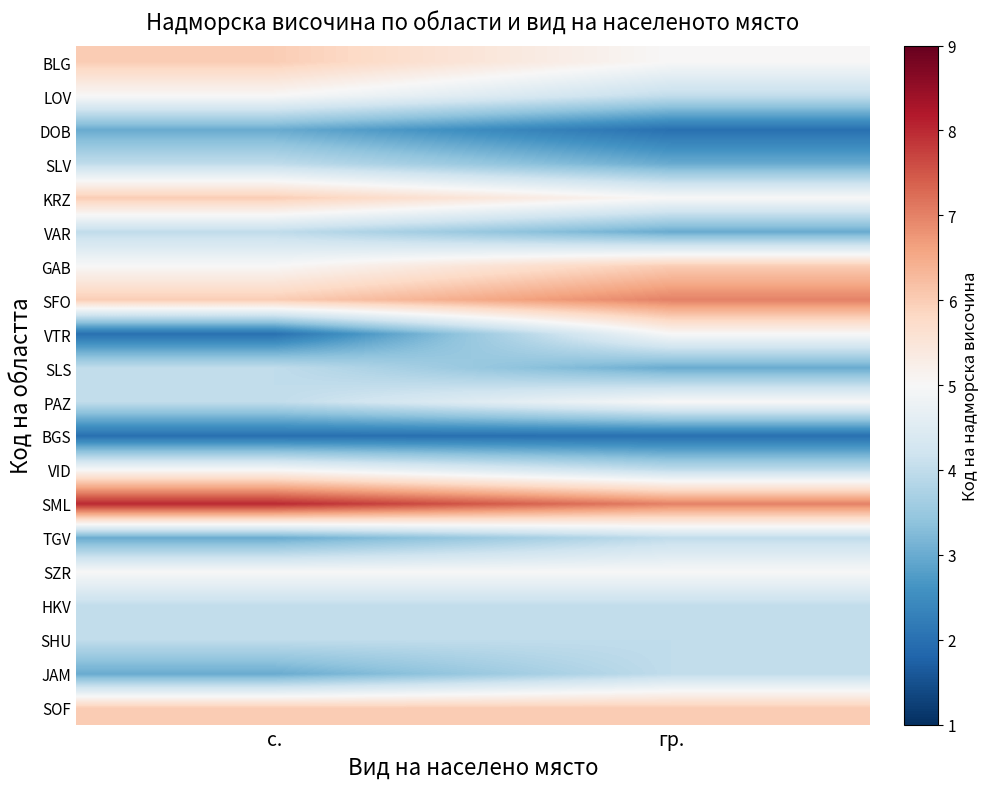

Rank the series at с. from lowest to highest value.

VTR, BGS, DOB, TGV, JAM, SLV, VAR, SLS, PAZ, HKV, SHU, LOV, GAB, VID, SZR, BLG, KRZ, SFO, SOF, SML